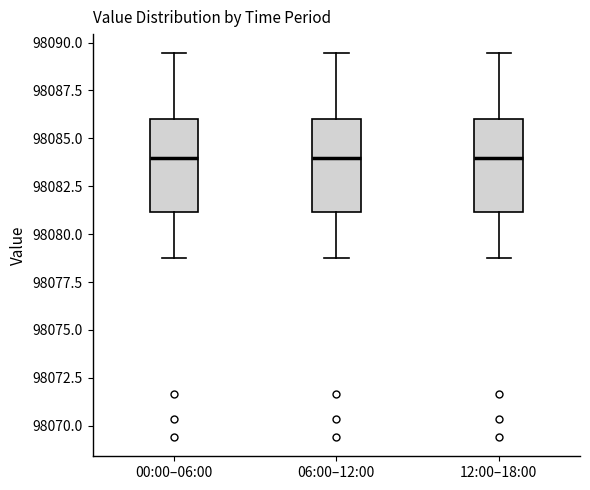

Where is the upper edge of the box for 12:00–18:00 on the y-axis? The values are not printed on the chart, so give them approximately, as read against the axis.

98086.0